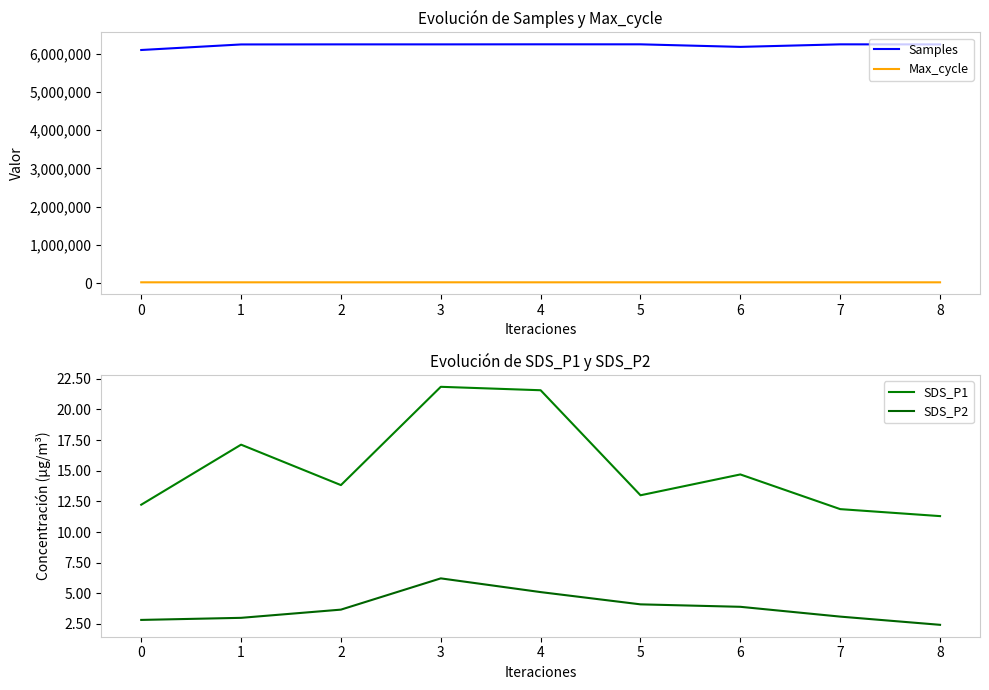

What is the difference between the SDS_P2 values at 5 and 8?

1.7